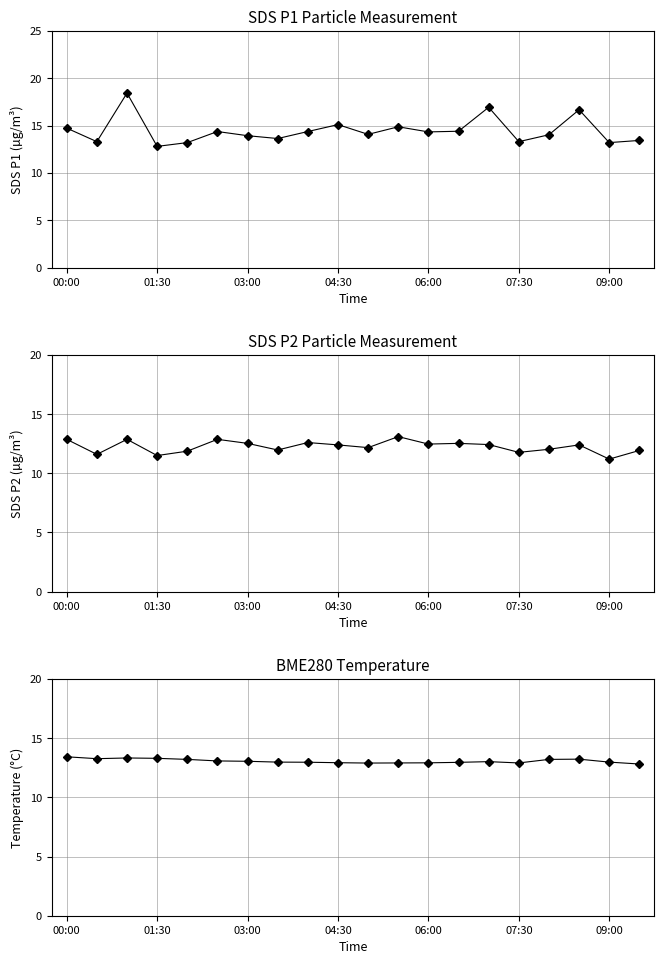

What are all the series names shown in the legend?

SDS_P1, SDS_P2, BME280_temperature